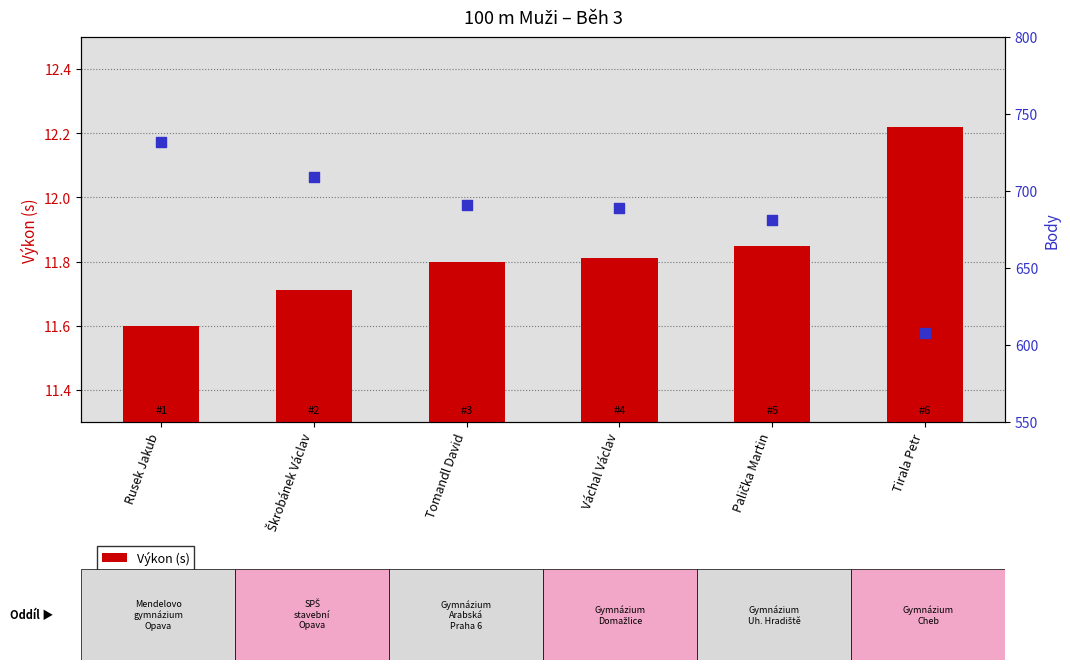

At how many categories does at least one series exceed 446?

6